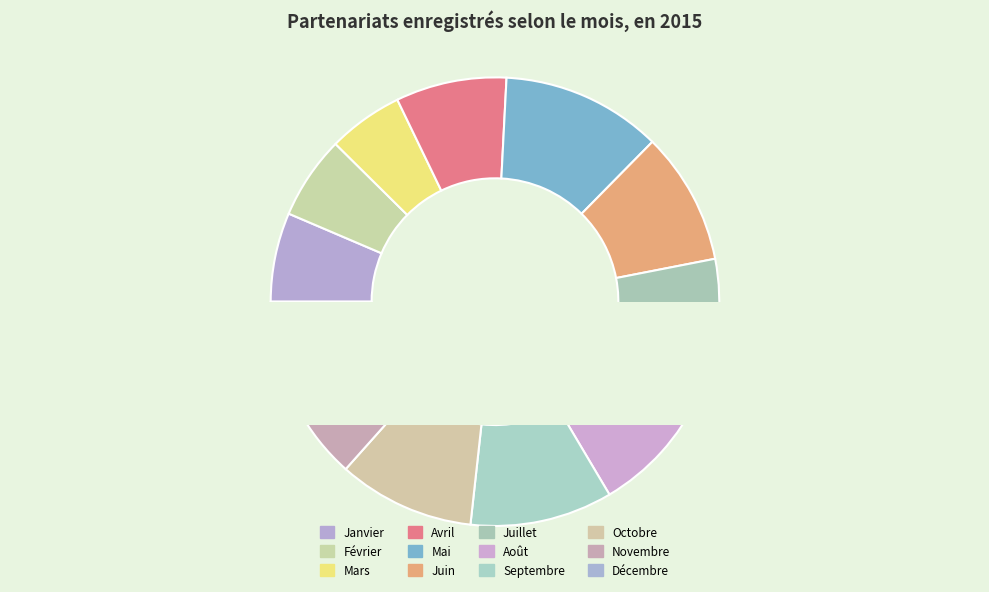

How many slices are in this pie chart?

12